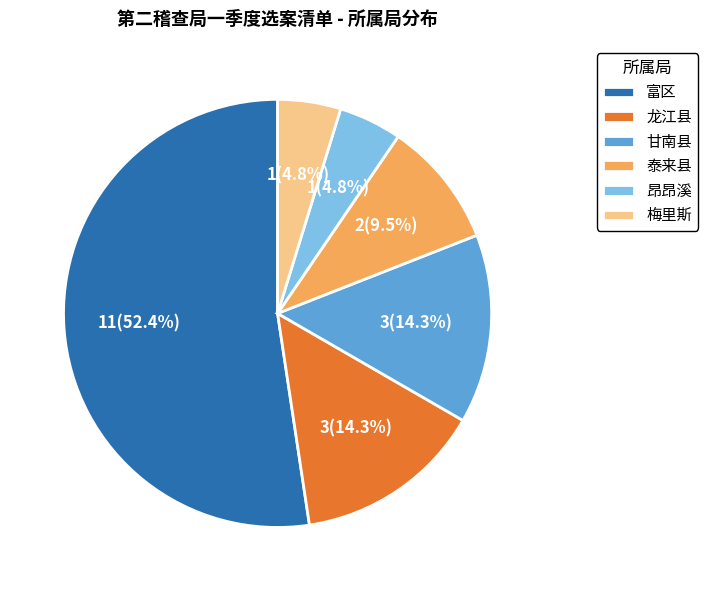

What percentage is the 龙江县 slice, to the nearest percent?

14%